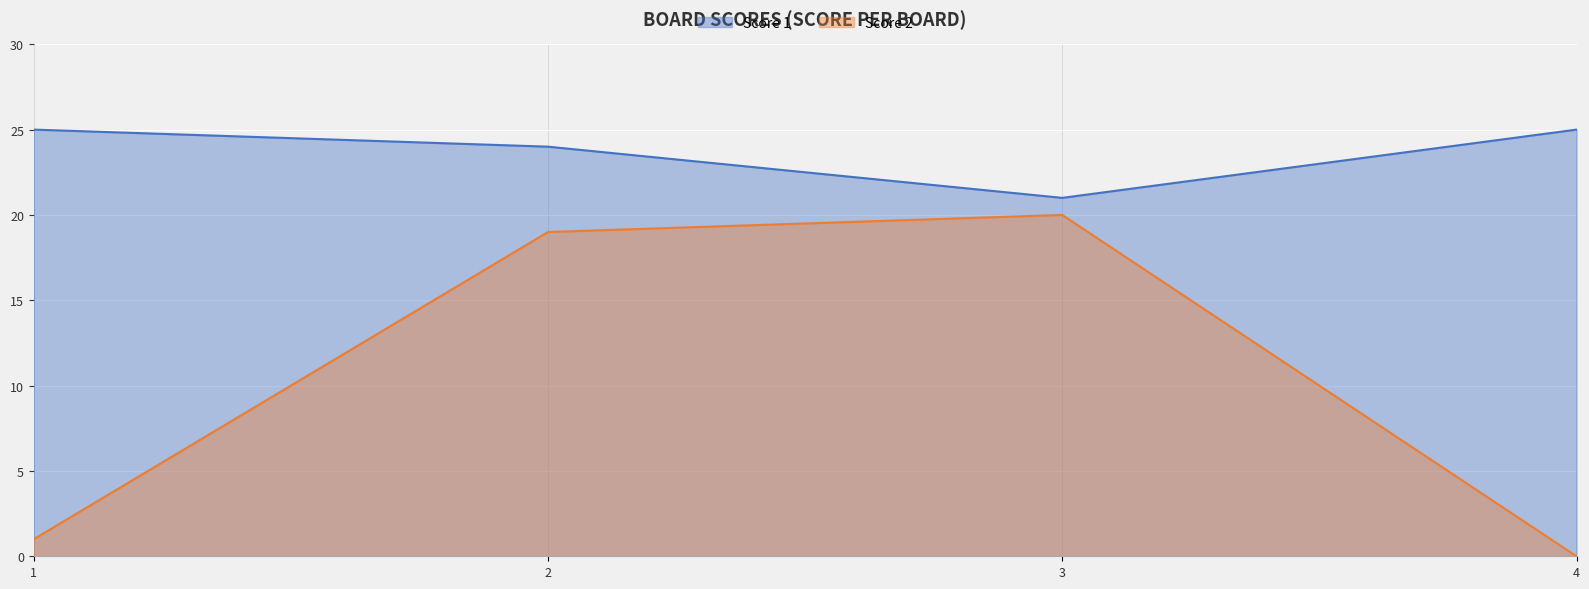

Rank the series by their maximum value, from highest to lowest.

Score 1, Score 2